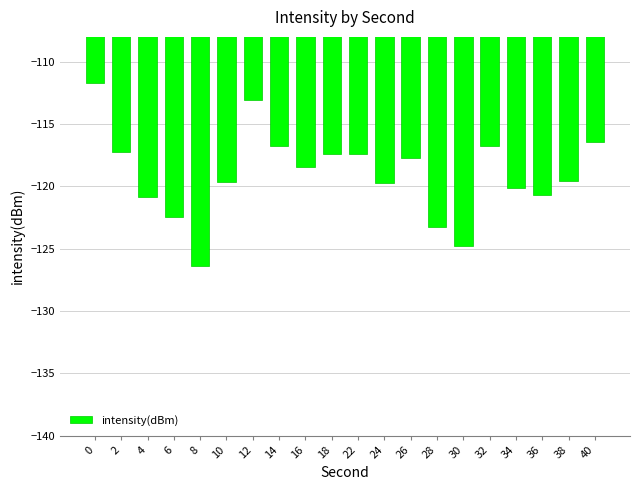

What is the difference between the second highest and minimum values?

13.3